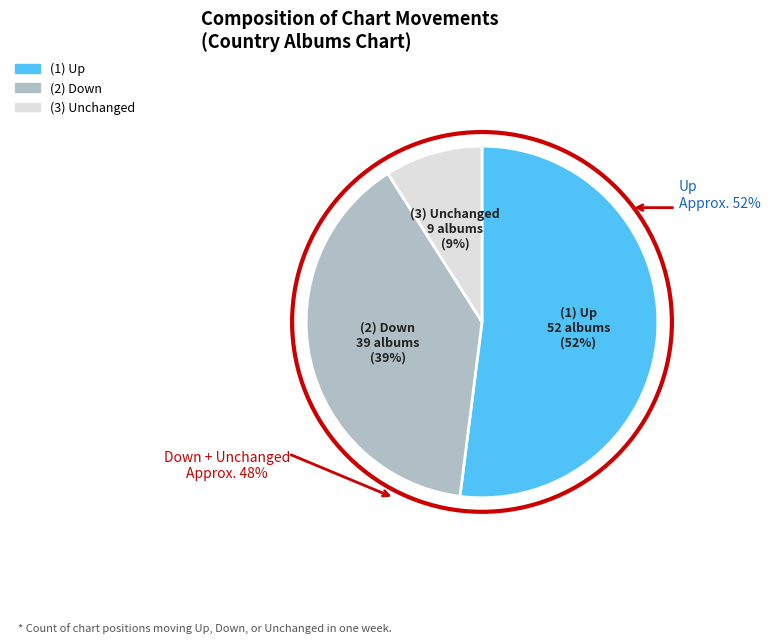

Which slice is the largest?

up